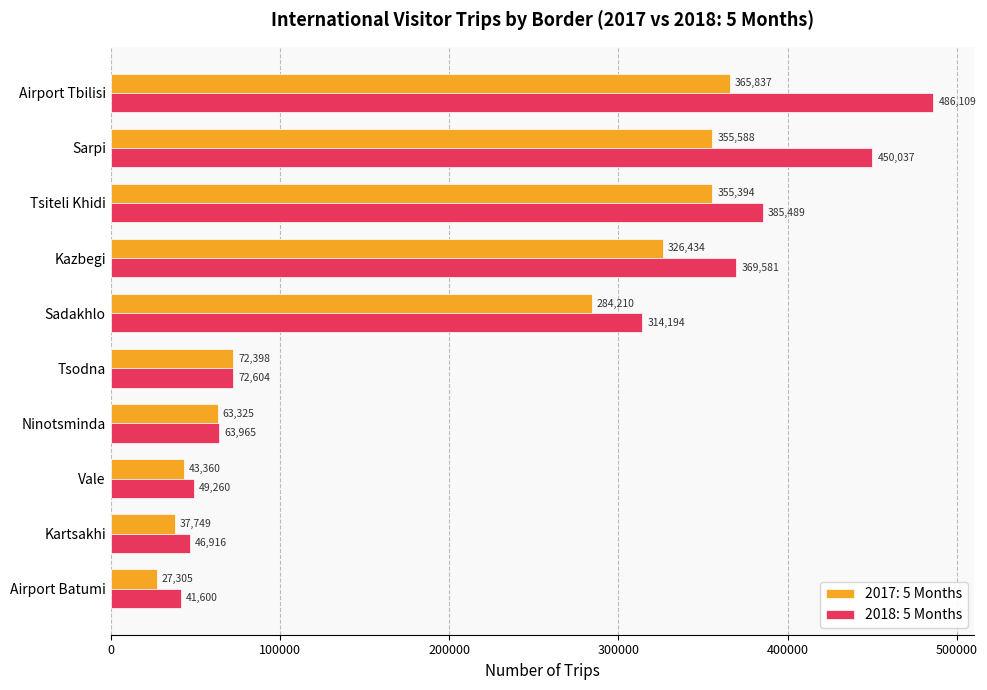

What is the difference between the 2017: 5 Months values at Airport Batumi and Sadakhlo?

256905